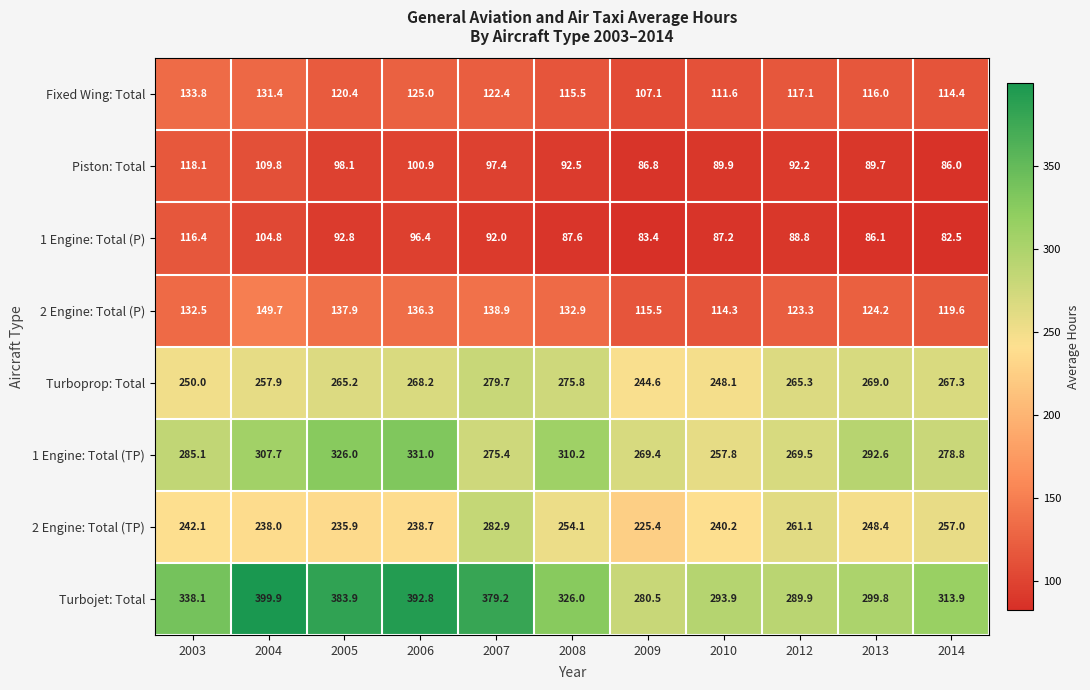

At 2007, list the series in order from largest to smallest.

Turbojet: Total, 2 Engine: Total (TP), Turboprop: Total, 1 Engine: Total (TP), 2 Engine: Total (P), Fixed Wing: Total, Piston: Total, 1 Engine: Total (P)